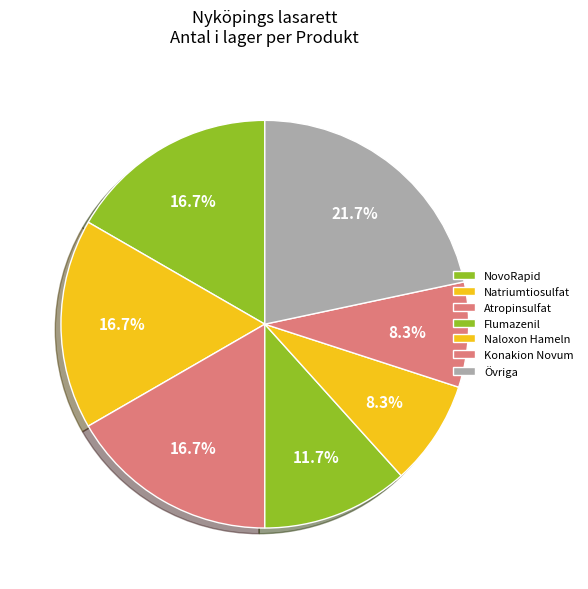

How many segments does this pie chart have?

7